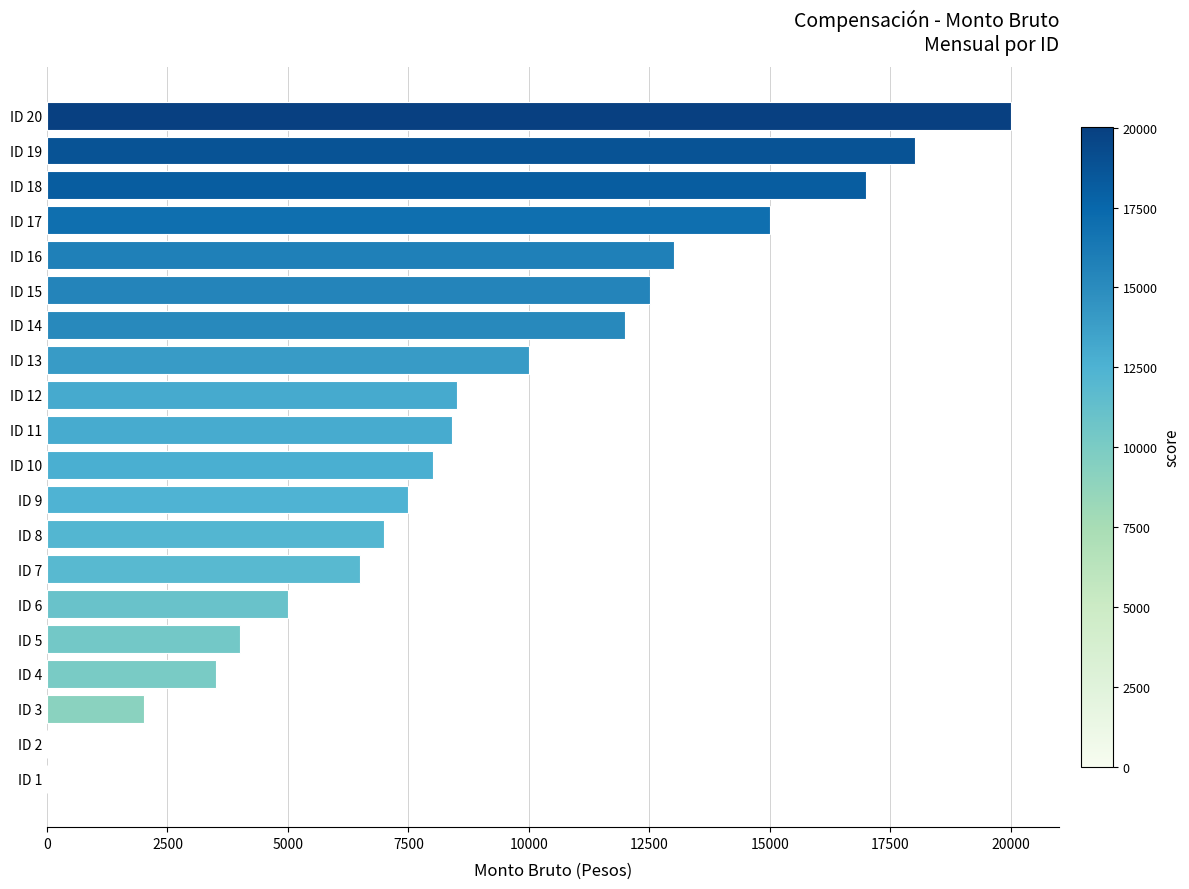

Count the number of values greater than 8402.

10